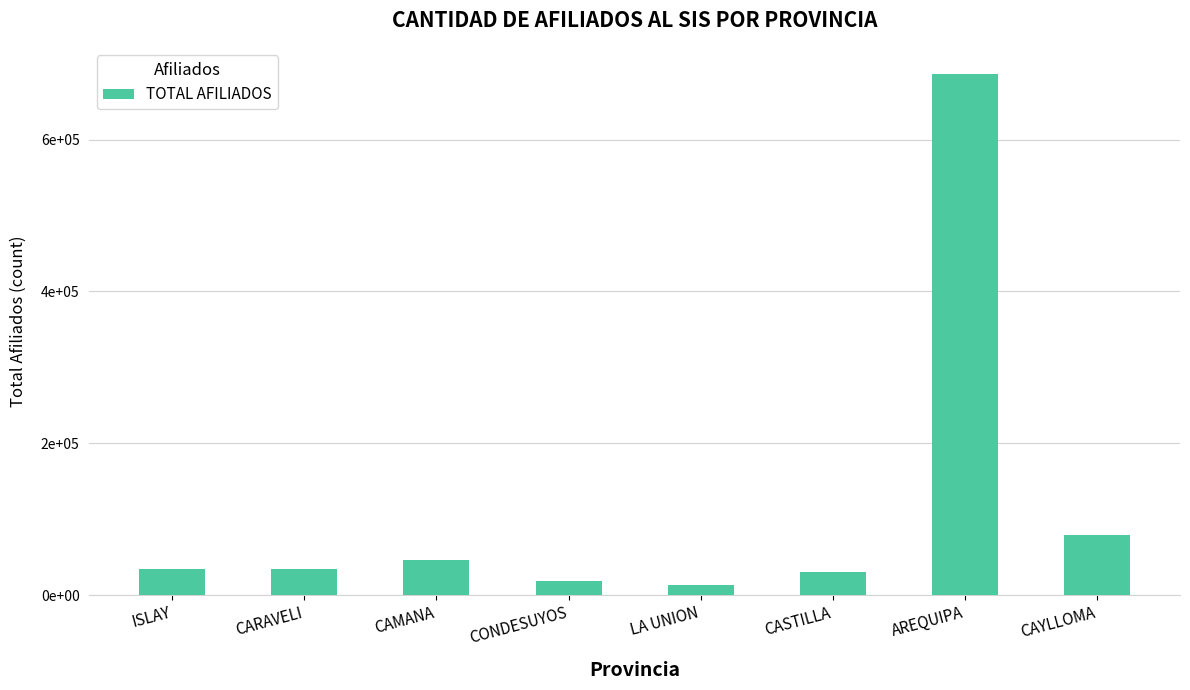

Does the chart contain any negative values?

No